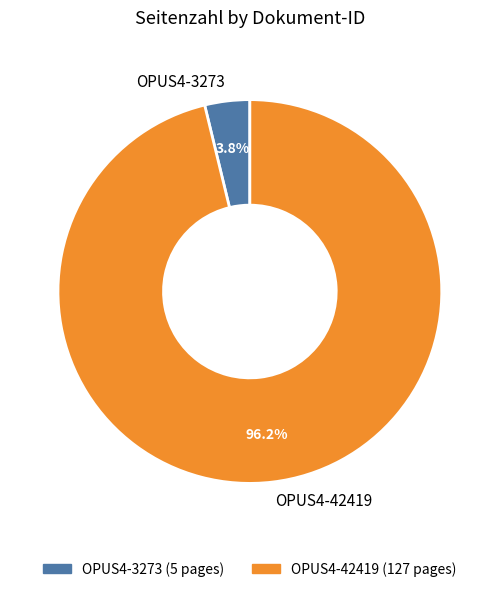

The OPUS4-3273 slice represents 16% of the pie. True or false?

False